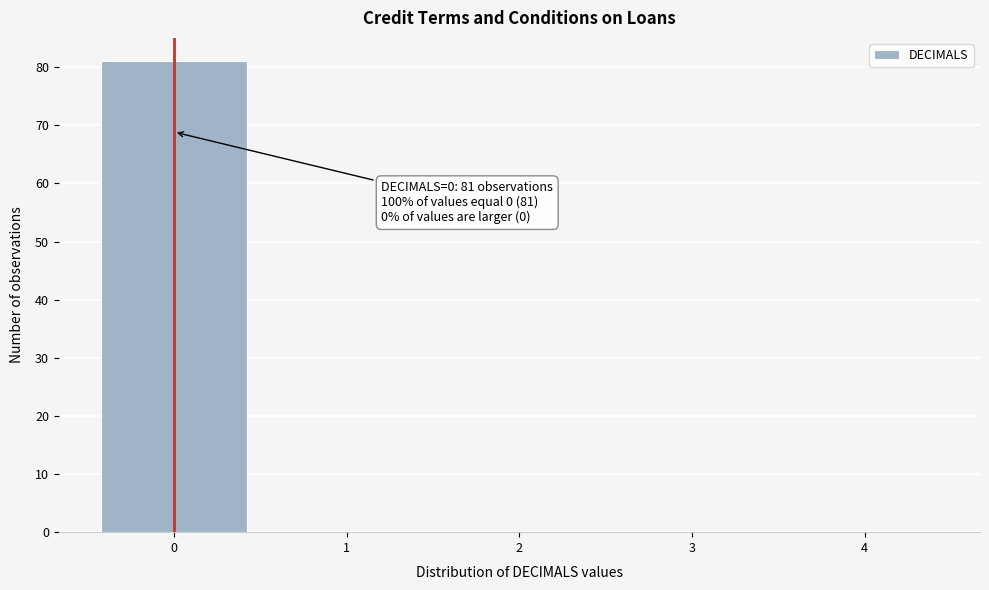

Which range on the x-axis has the tallest bar?

-0.5 to 0.5